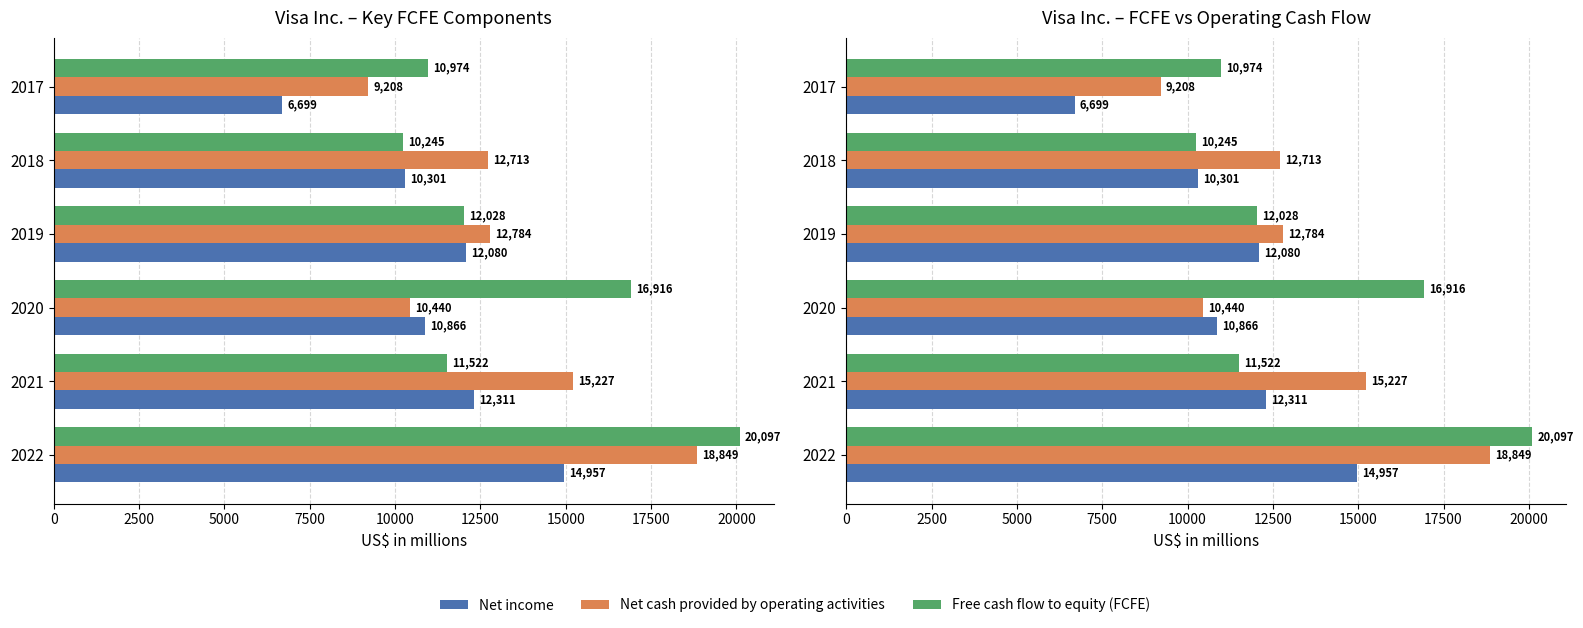

What is the maximum value for Net income?

14957